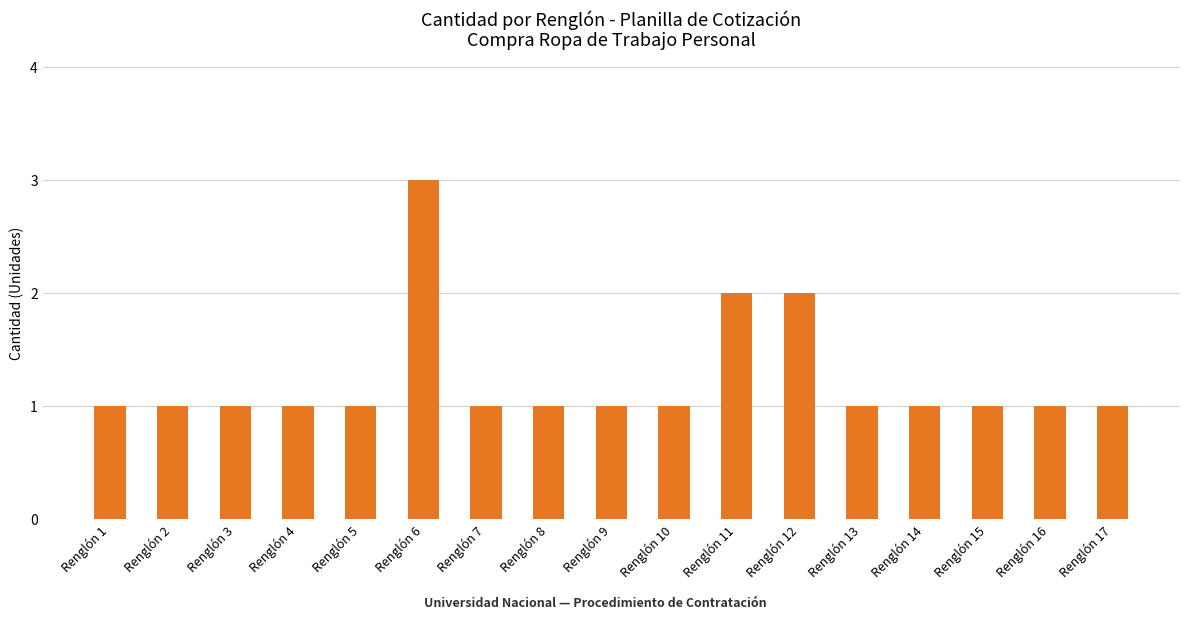

How many bars are there in total?

17